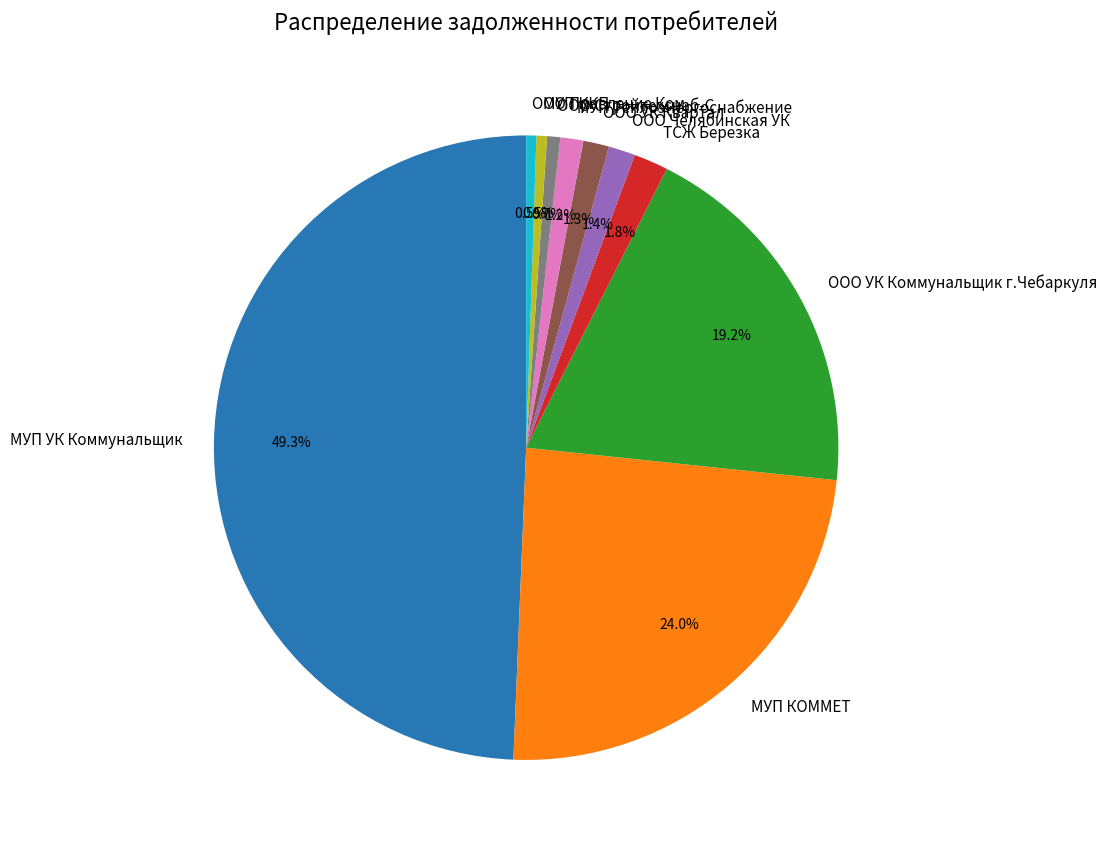

The МУП КОММЕТ slice represents 24% of the pie. True or false?

True